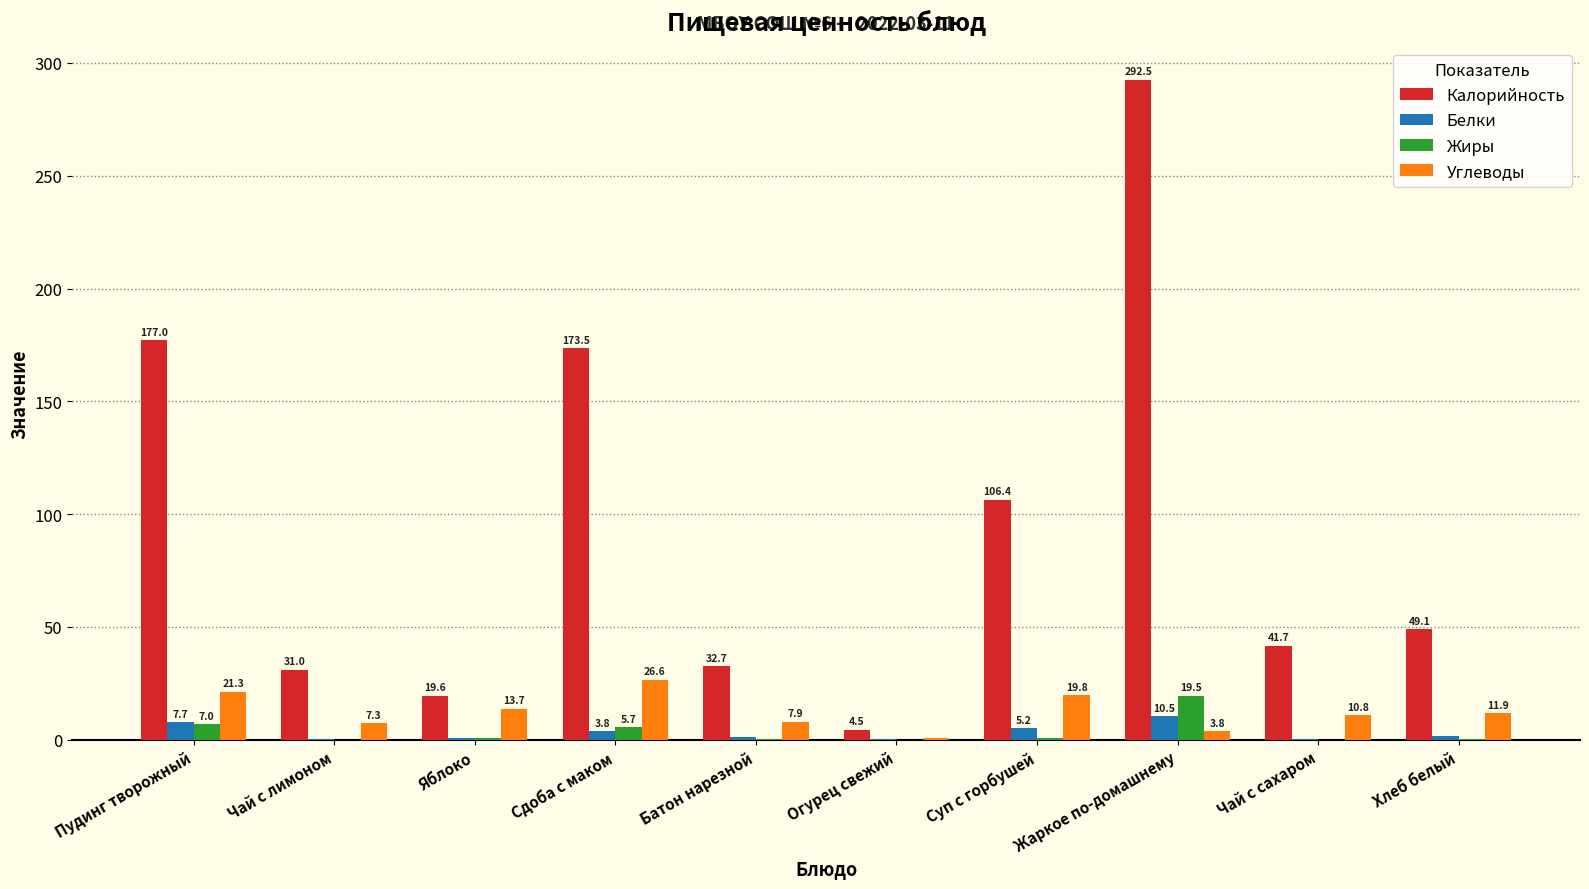

What is the sum of all Калорийность values?

928.0